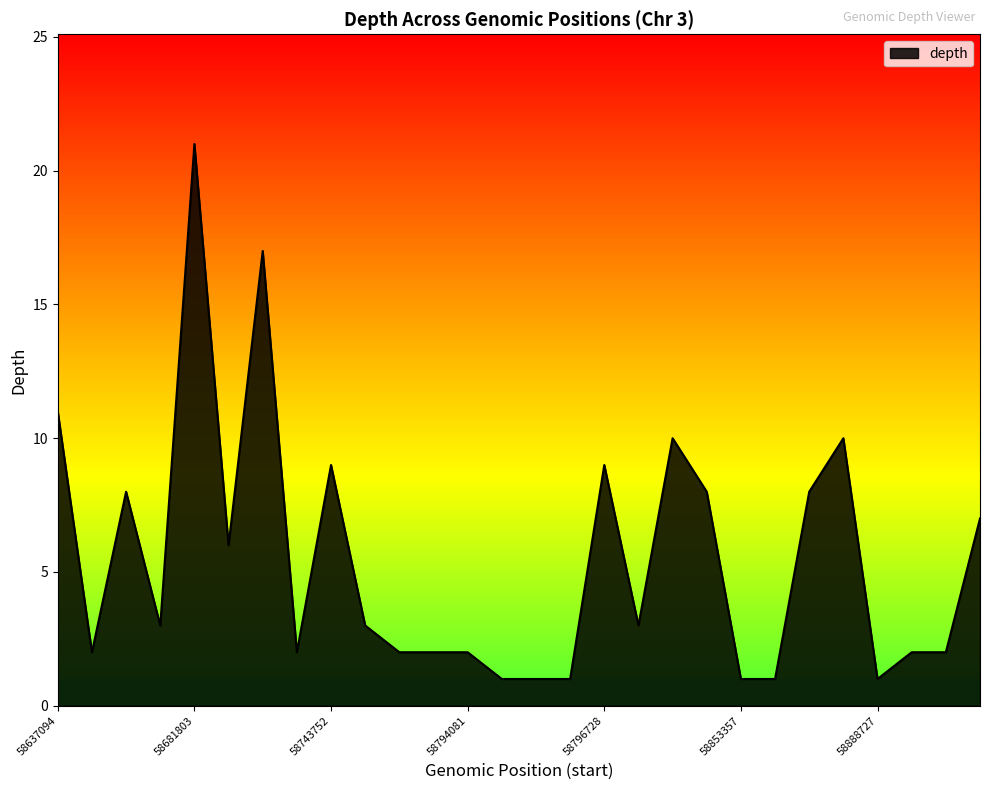

What is the greatest value displayed?

21